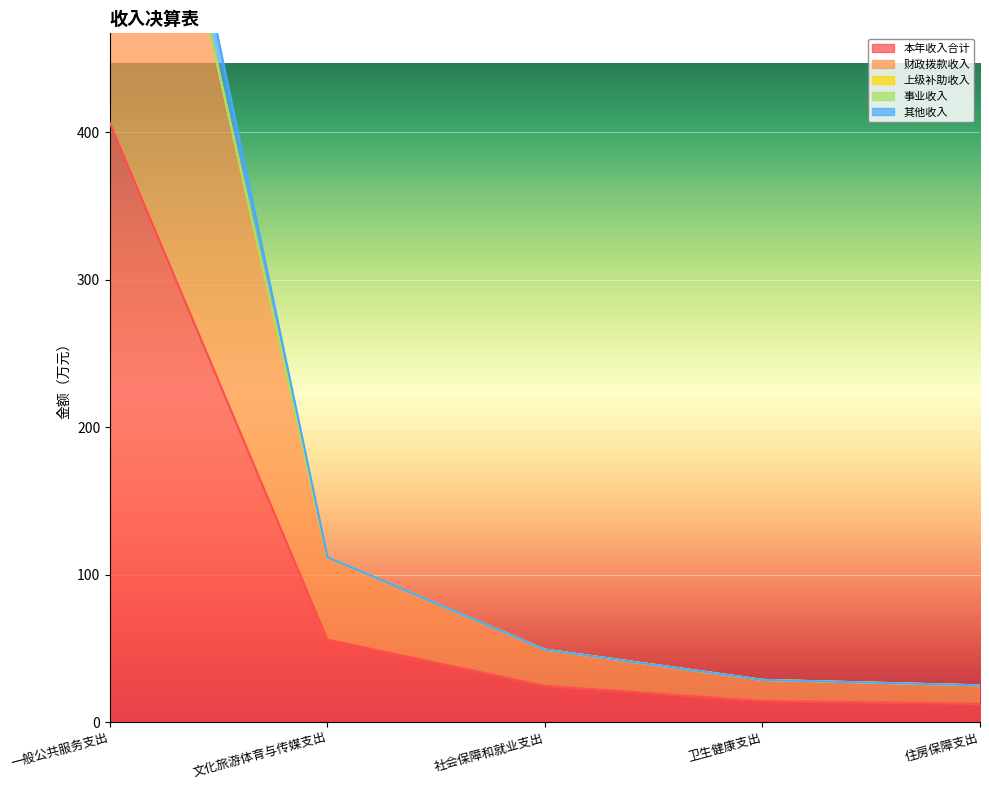

Is it true that 财政拨款收入 equals 157.0 at 文化旅游体育与传媒支出?

False